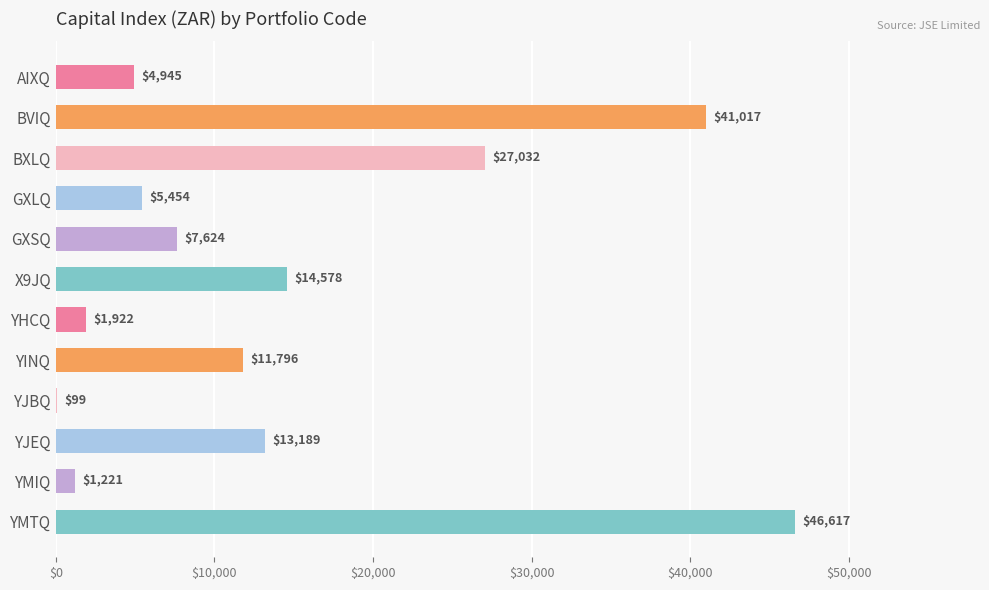

What value does the data have at YJBQ?

99.0